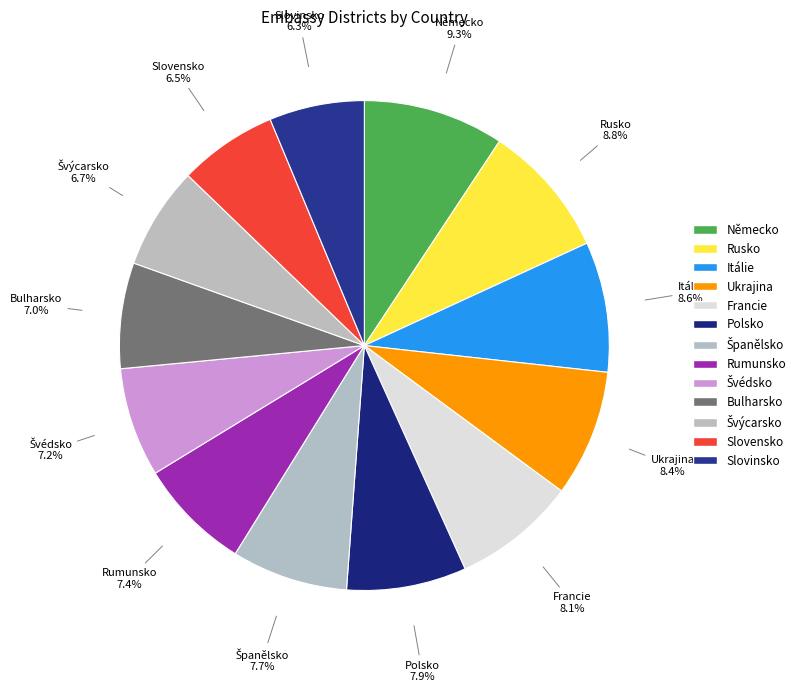

Rank the categories by value from lowest to highest.

Slovinsko, Slovensko, Švýcarsko, Bulharsko, Švédsko, Rumunsko, Španělsko, Polsko, Francie, Ukrajina, Itálie, Rusko, Německo